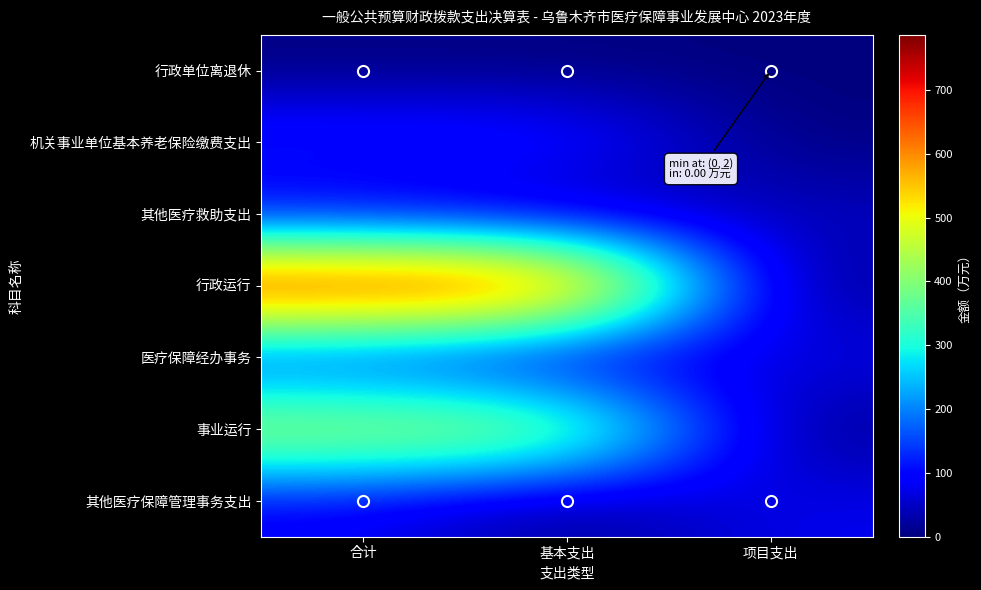

How many distinct data groups are displayed?

7